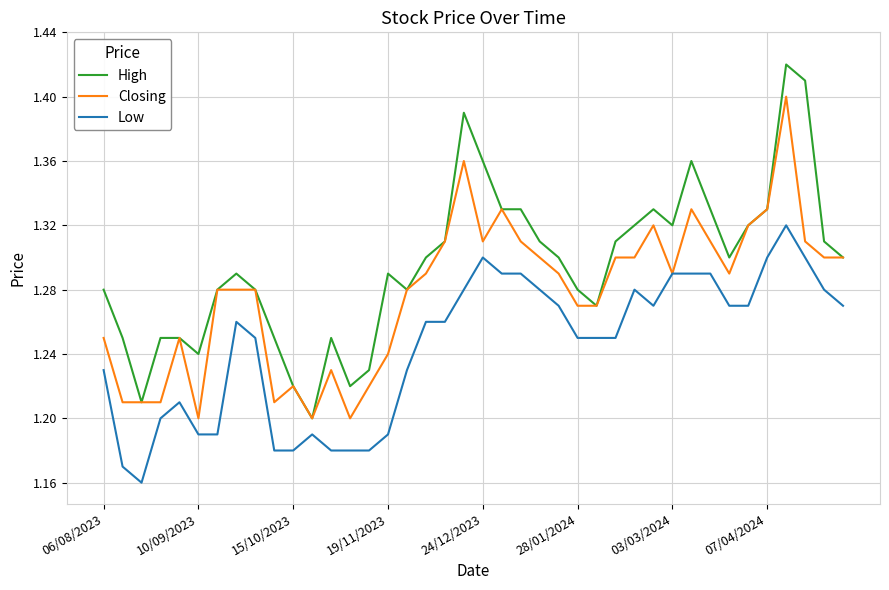

True or false: High and Low cross at least once.

False